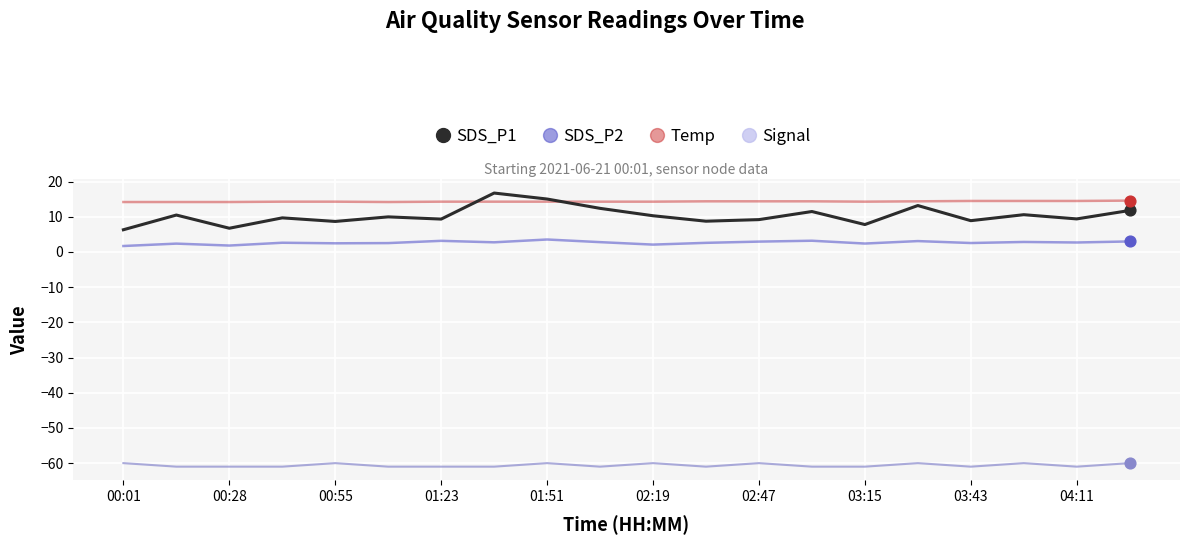

Which series has the largest range (max minus min)?

SDS_P1